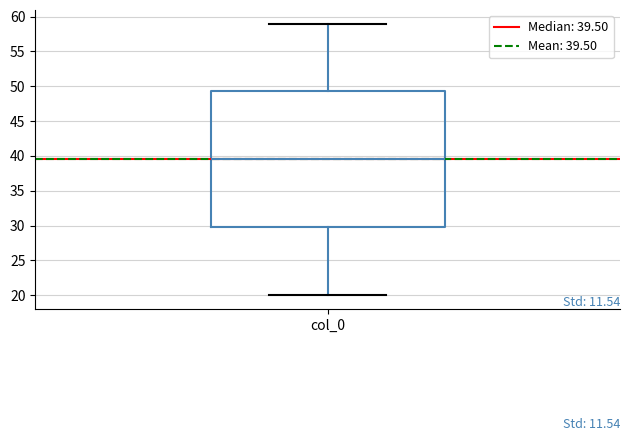

Transcribe this box plot: give where the median line is, the range the box spans, and where the two whiskers end, as read against the y-axis. The values are not printed on the chart, so give them approximately, as read against the axis.

median 39.5, box 30.0 to 49.5, whiskers 20.0 to 59.0